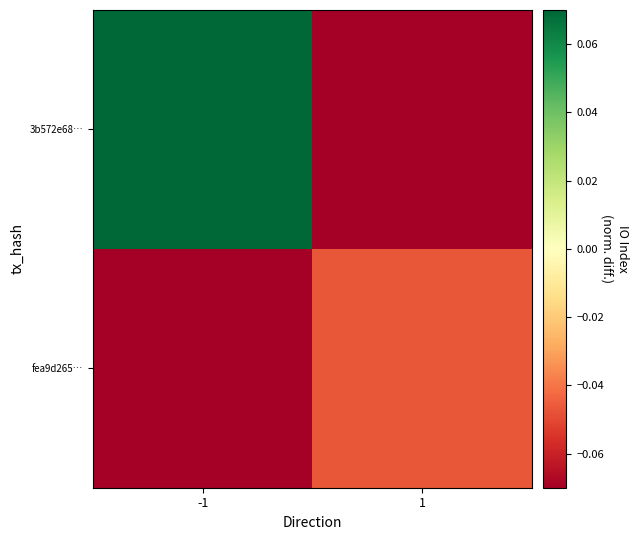

Reading left to right, what are all the values shown in this chart?

3b572e68…: -1=0.5	1=-0.2
fea9d265…: -1=-0.2	1=-0.0